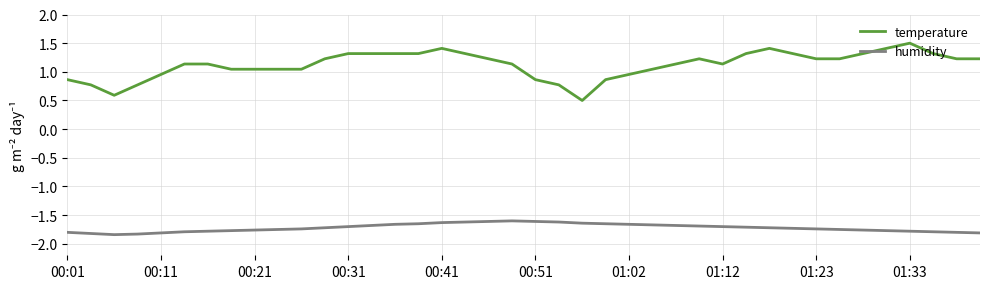

Which series has the largest range (max minus min)?

temperature